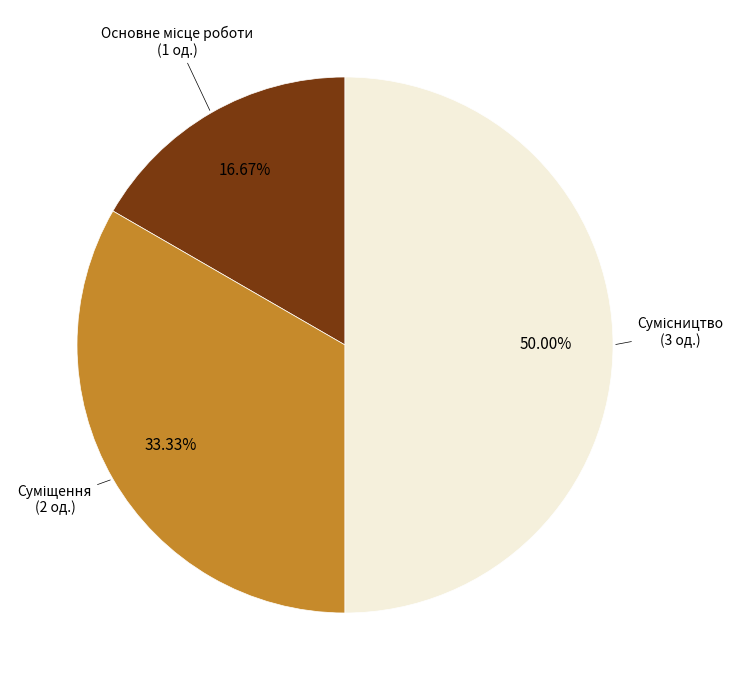

To the nearest percent, what percentage of the pie is Основне місце роботи?

17%